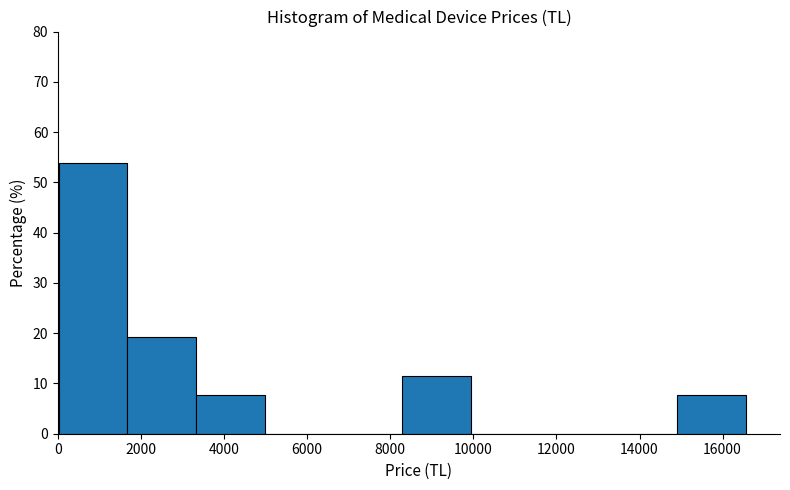

Reading left to right, list every bar in this chart as the range it spans on the x-axis followed by its height. Neither the bar edges nor the heights are printed on the chart, so give them approximately, as read against the axes.

0 to 1600: 54
1600 to 3400: 19
3400 to 5000: 8
5000 to 6600: 0
6600 to 8200: 0
8200 to 10000: 12
10000 to 11600: 0
11600 to 13200: 0
13200 to 15000: 0
15000 to 16600: 8